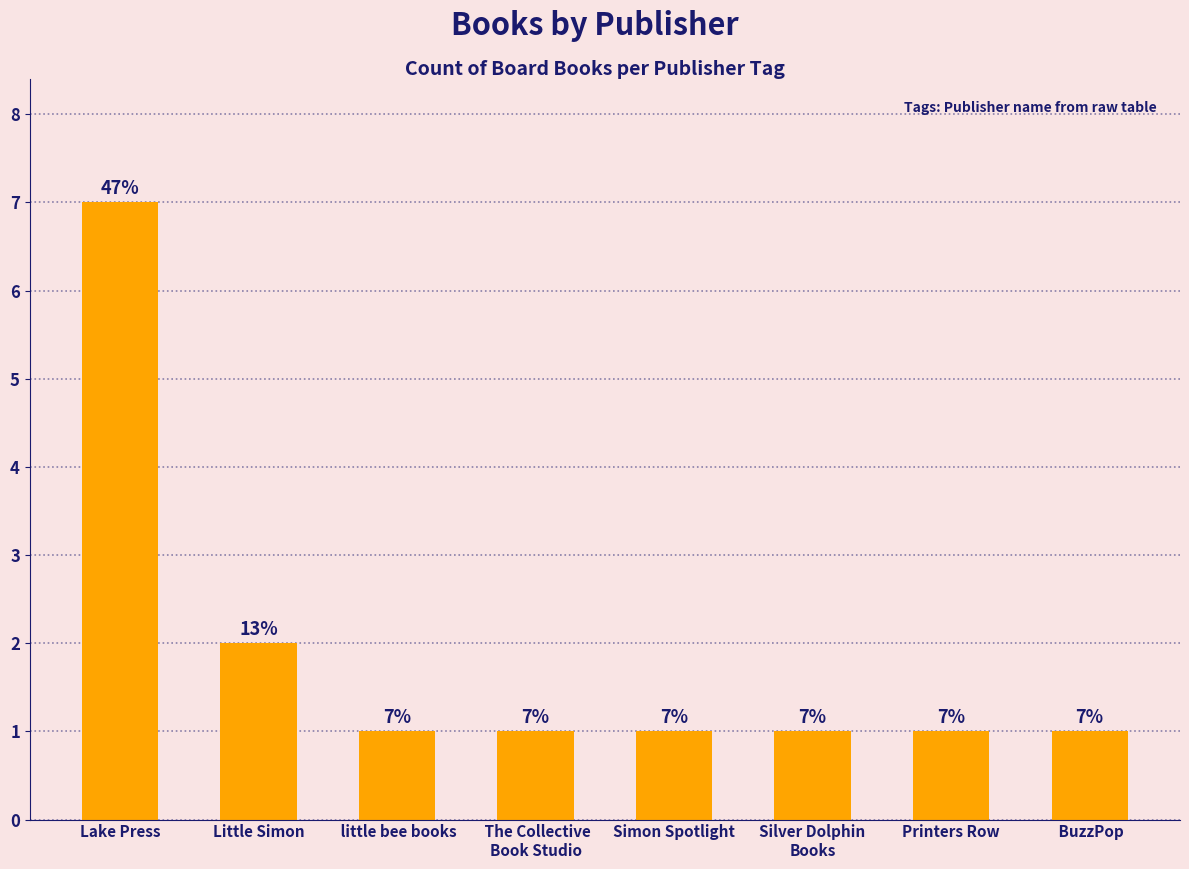

Reading left to right, transcribe all the data shown in this chart.

Lake Press=7	Little Simon=2	 little bee books=1	 The Collective
Book Studio=1	Simon Spotlight=1	Silver Dolphin
Books=1	Printers Row=1	 BuzzPop=1